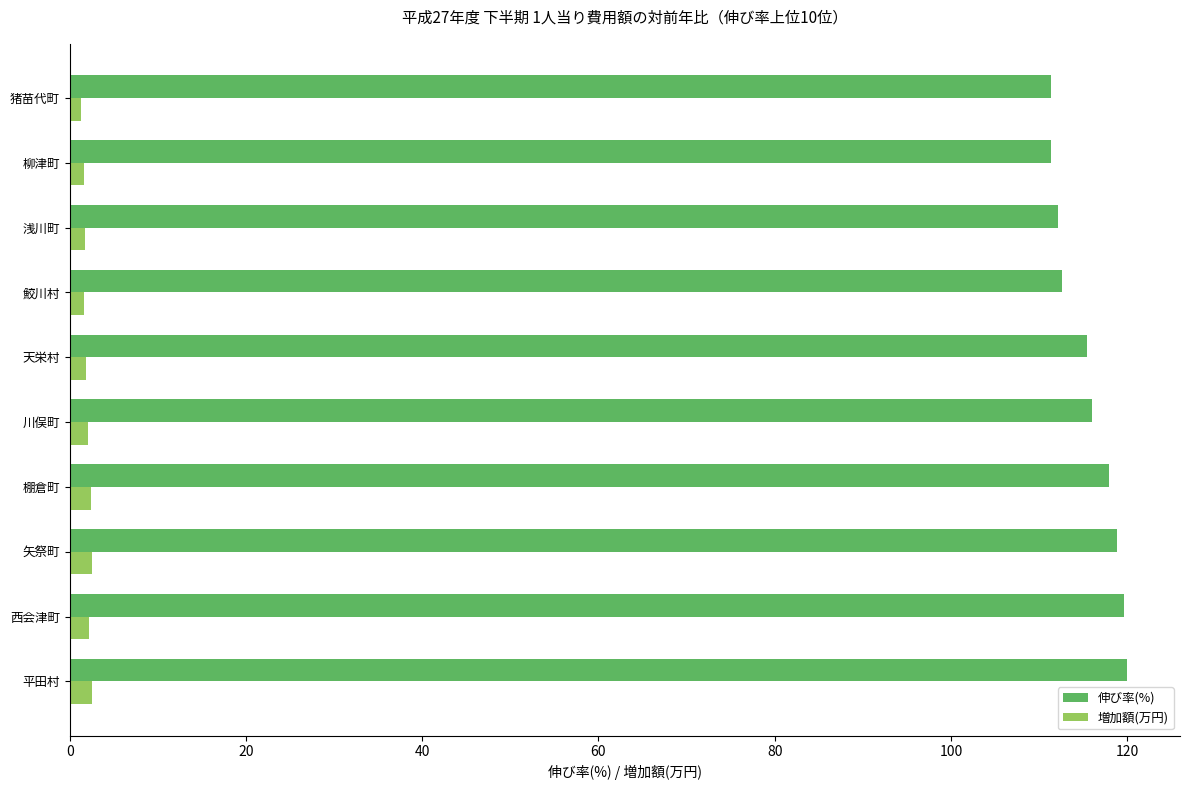

List the series in order of their peak value, highest first.

伸び率(%), 増加額(万円)